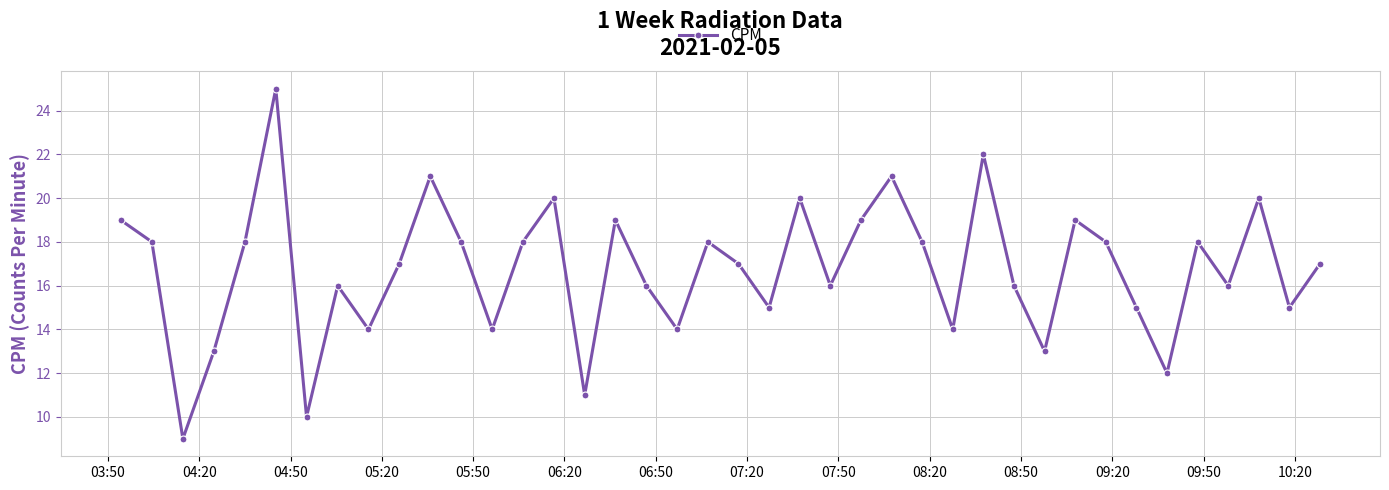

How many lines are shown in the chart?

1